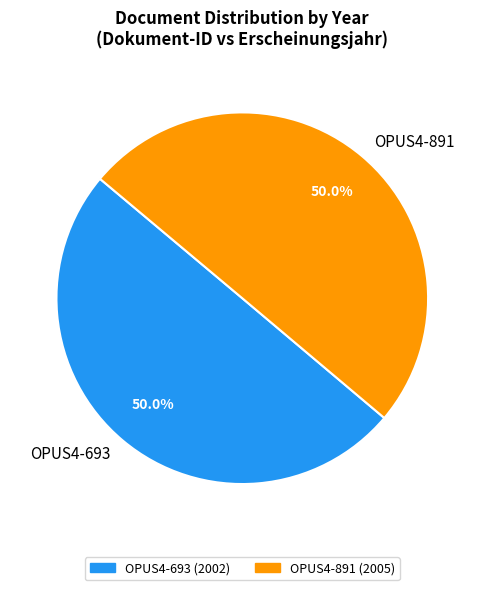

What percentage do OPUS4-693 and OPUS4-891 together represent?

100.0%